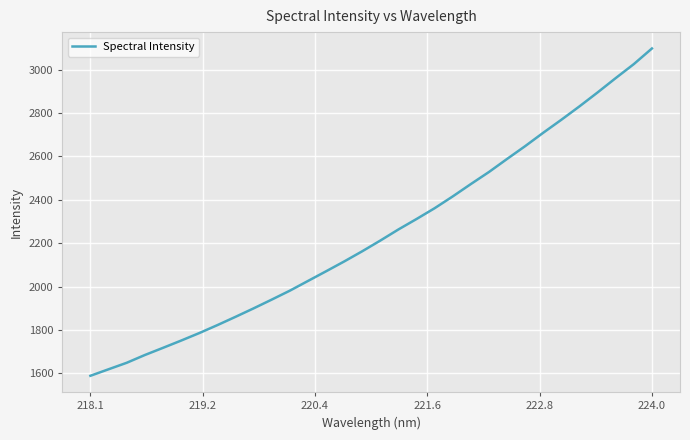

Reading left to right, what are all the values shown in this chart?

1589.4	1619.4	1649.2	1685.0	1718.0	1751.4	1786.0	1822.6	1860.8	1899.8	1940.2	1981.4	2026.1	2070.7	2115.9	2163.1	2212.4	2263.6	2311.8	2361.5	2415.9	2472.8	2528.4	2588.5	2647.5	2709.2	2769.0	2830.7	2894.7	2960.7	3025.1	3097.0